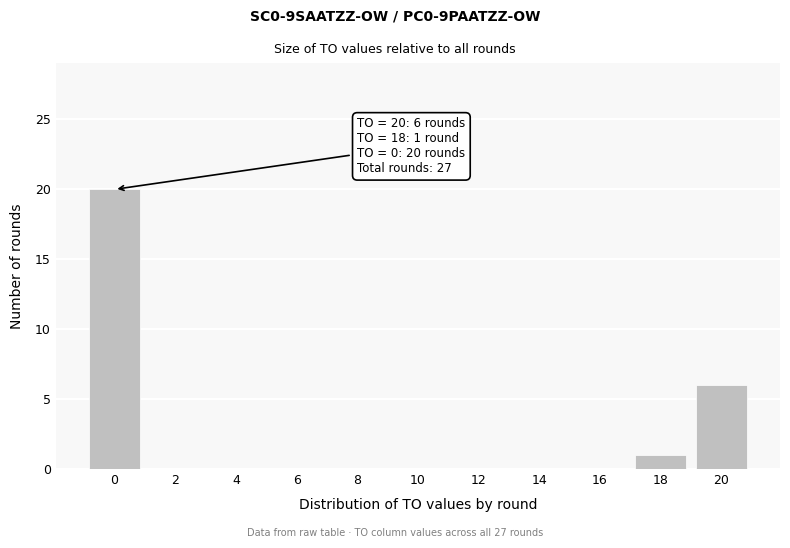

Reading right to left, extract all data points from this chart.

20=6	18=1	16=0	14=0	12=0	10=0	8=0	6=0	4=0	2=0	0=20